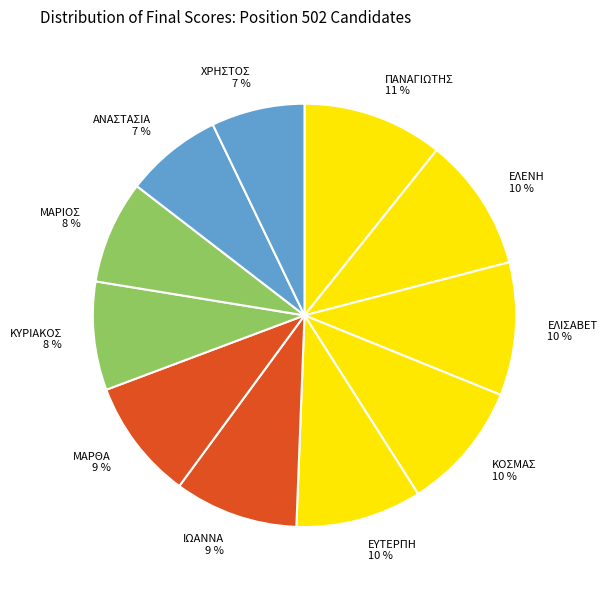

Is it true that ΠΑΝΑΓΙΩΤΗΣ is 11% of the pie?

True